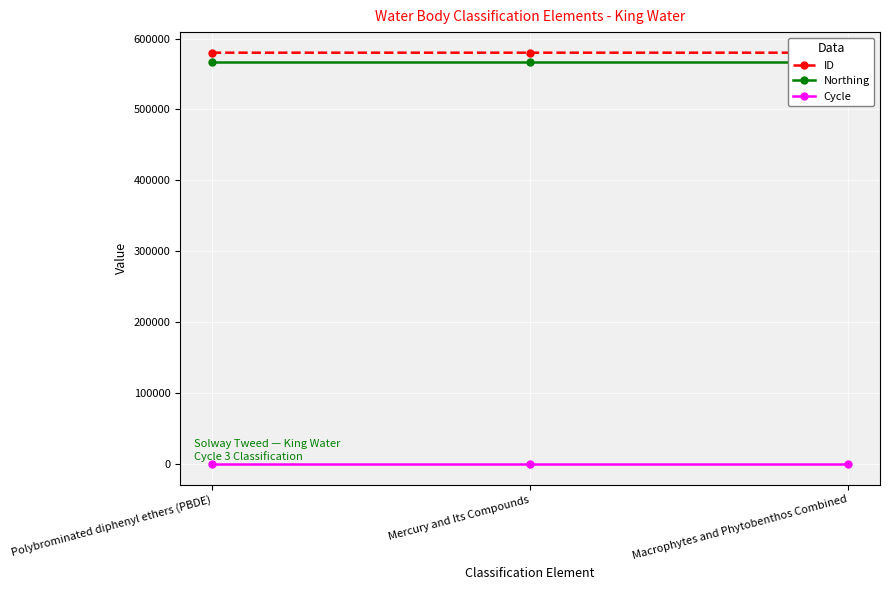

The value of ID at Mercury and Its Compounds is 314614. True or false?

False